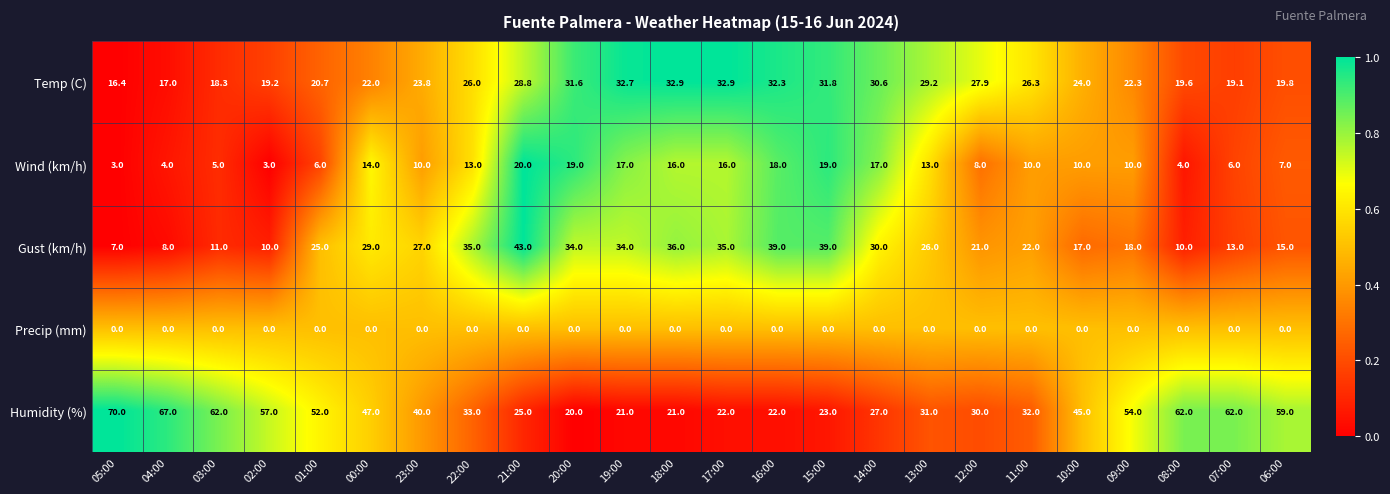

Is the value of Temp (C) at 09:00 greater than the value of Gust (km/h) at 12:00?

Yes